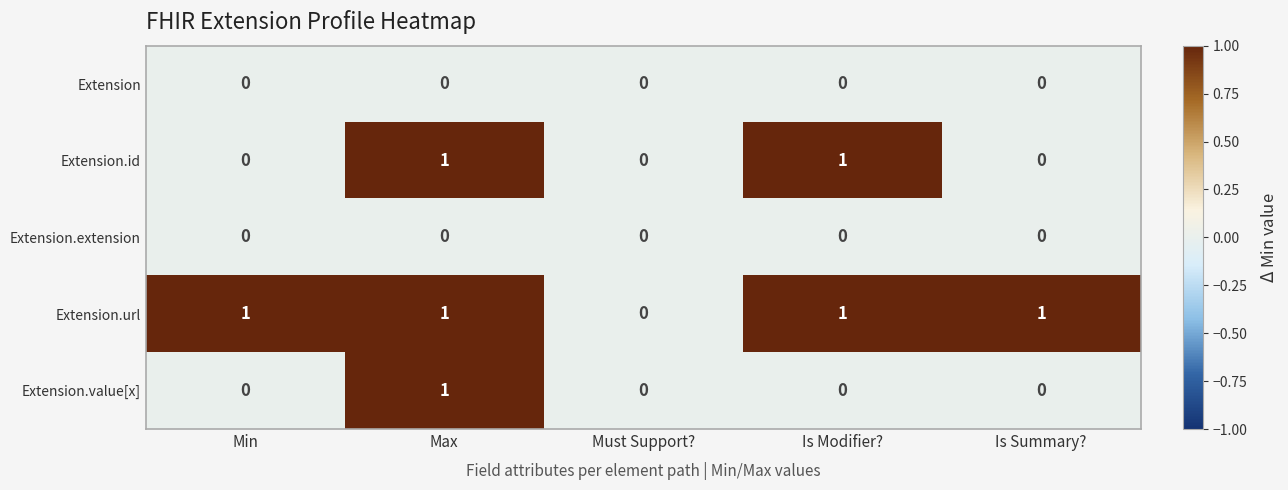

How many Extension.value[x] values are between 0 and 1?

5